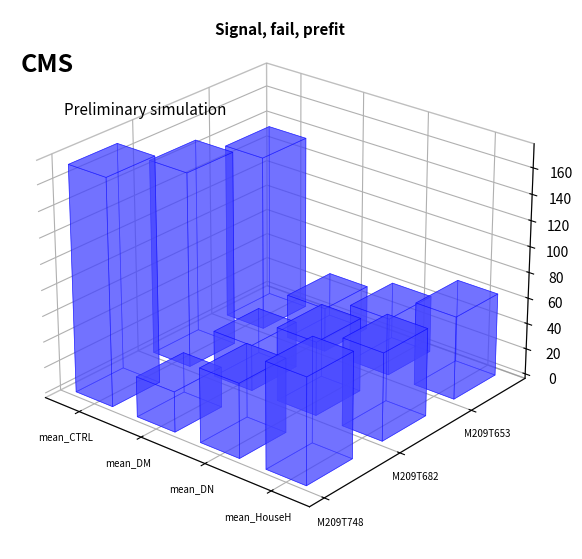

List the series in order of their overall mean, lowest first.

M209T653, M209T682, M209T748